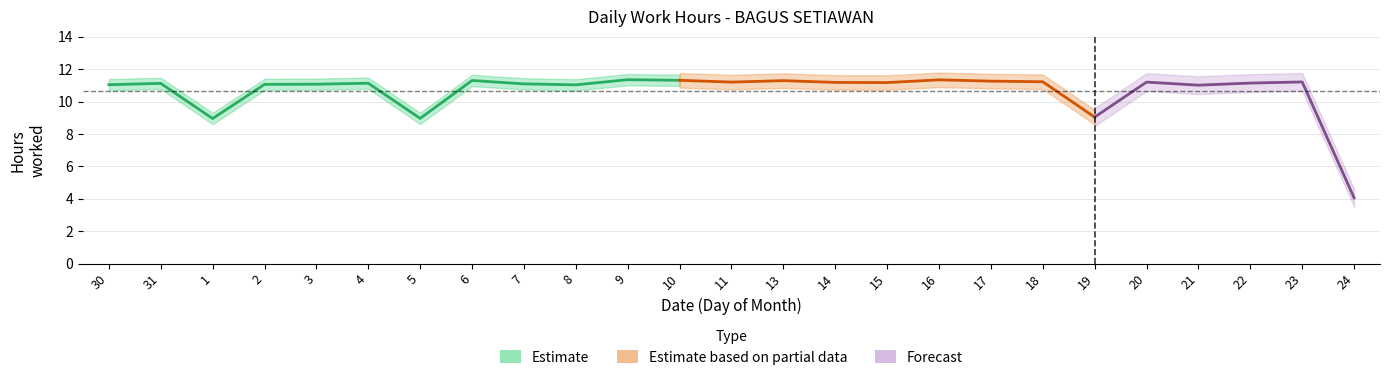

Where is the first local minimum?

1